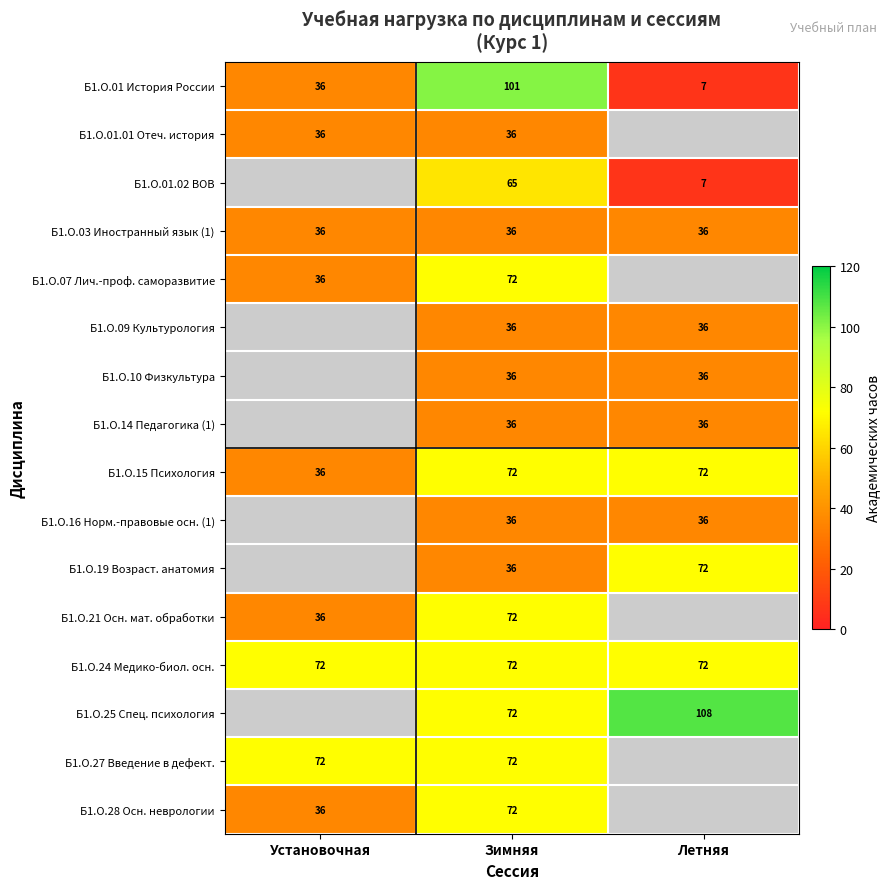

What is the lowest value of the Б1.О.01 История России series?

7